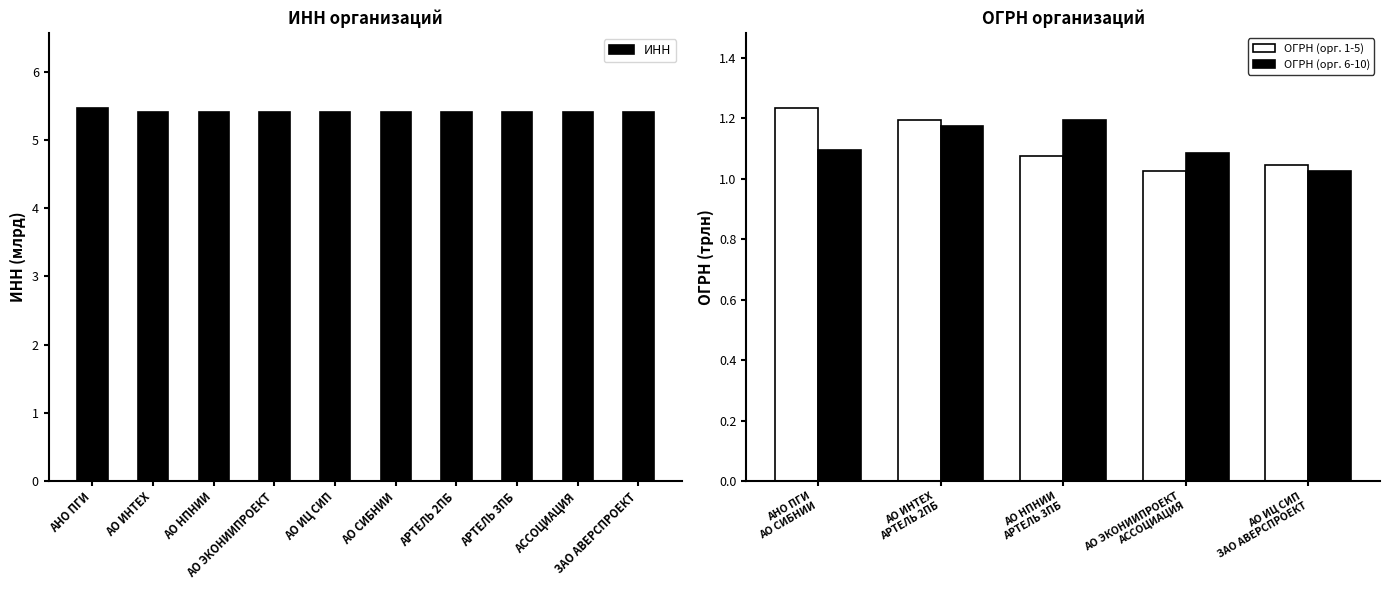

What value does the data have at АССОЦИАЦИЯ?

5.4